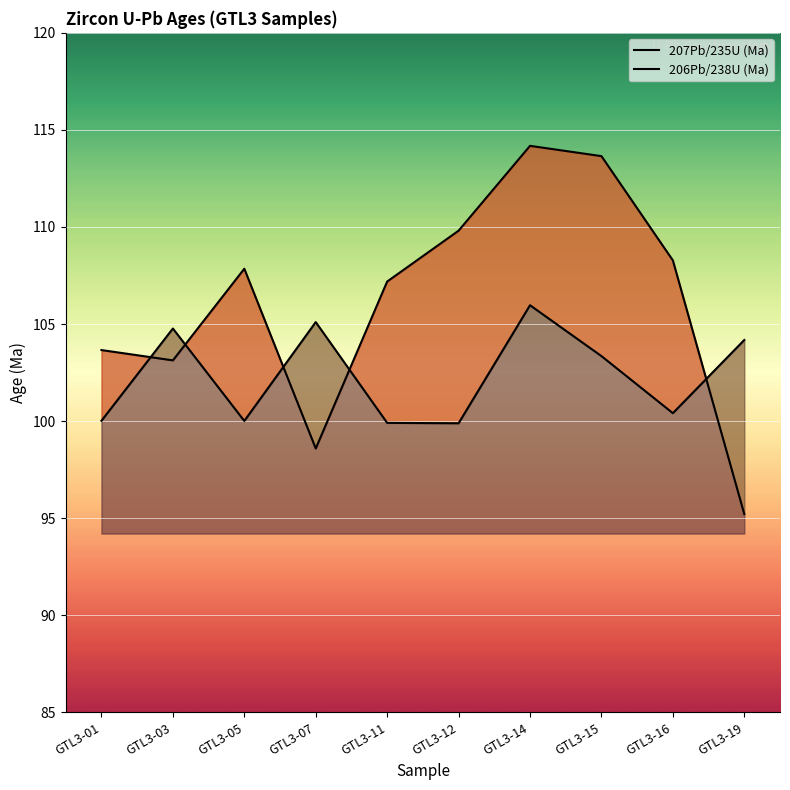

What are all the series names shown in the legend?

207Pb/235U (Ma), 206Pb/238U (Ma)